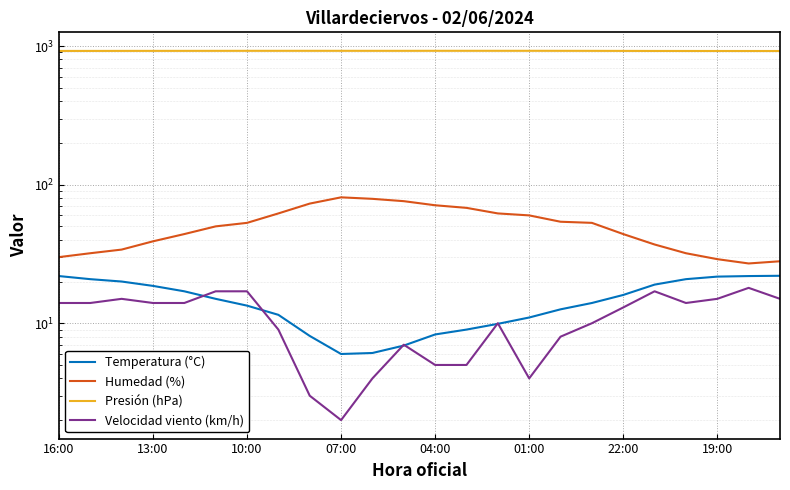

True or false: Presión (hPa) and Temperatura (°C) cross at least once.

False